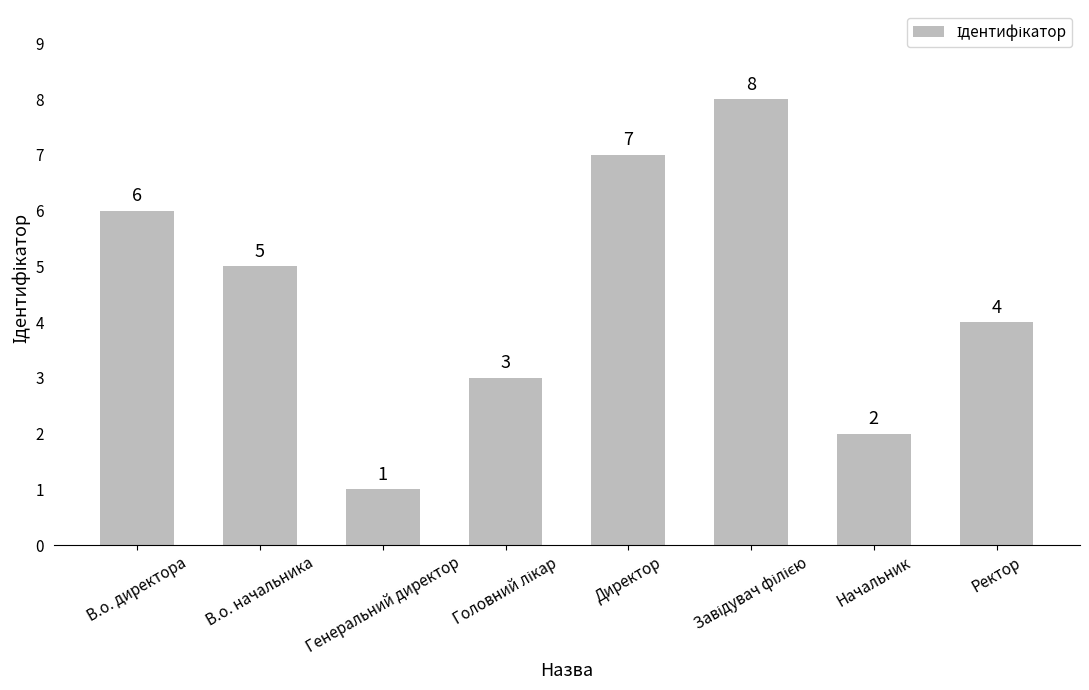

True or false: the data shows 2 at Директор.

False